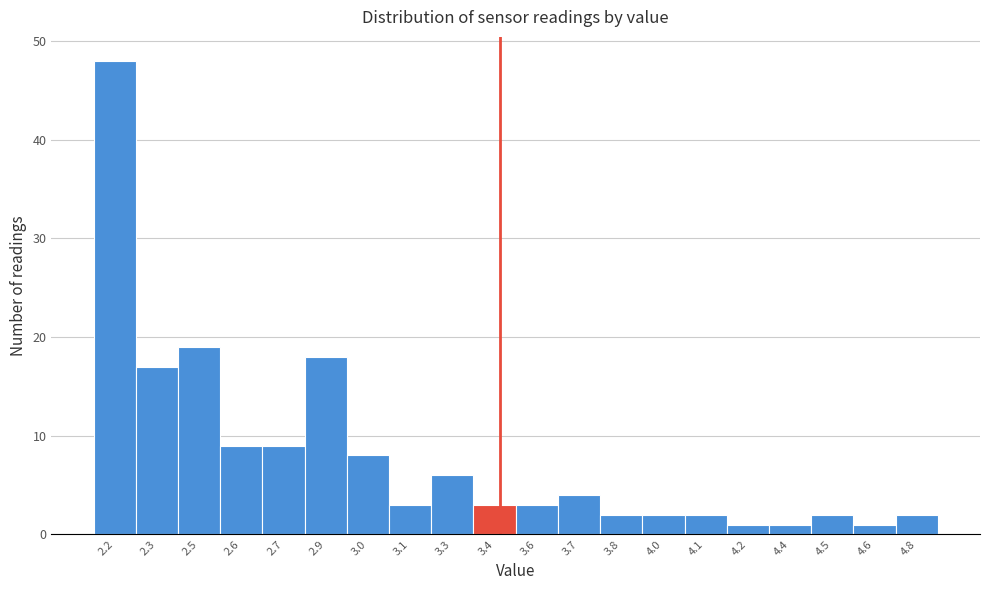

Reading right to left, transcribe all the data shown in this chart.

4.8=2	4.6=1	4.5=2	4.4=1	4.2=1	4.1=2	4.0=2	3.8=2	3.7=4	3.6=3	3.4=3	3.3=6	3.1=3	3.0=8	2.9=18	2.7=9	2.6=9	2.5=19	2.3=17	2.2=48